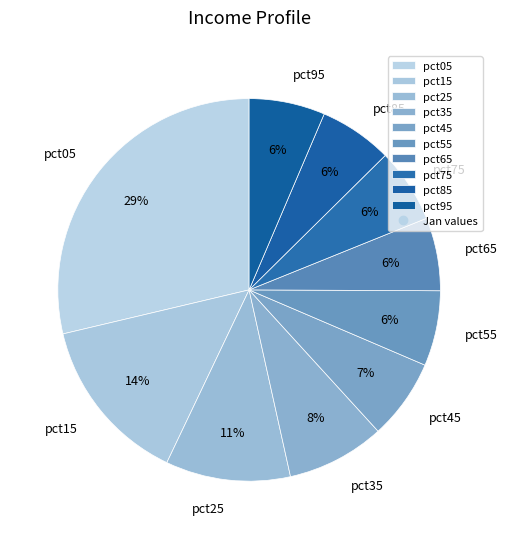

To the nearest percent, what percentage of the pie is pct05?

29%